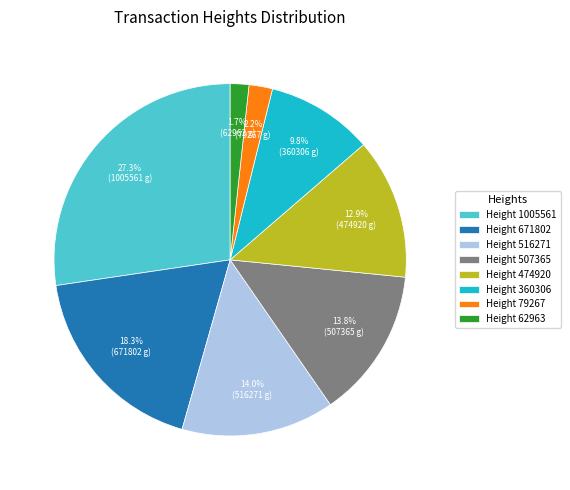

How many segments does this pie chart have?

8